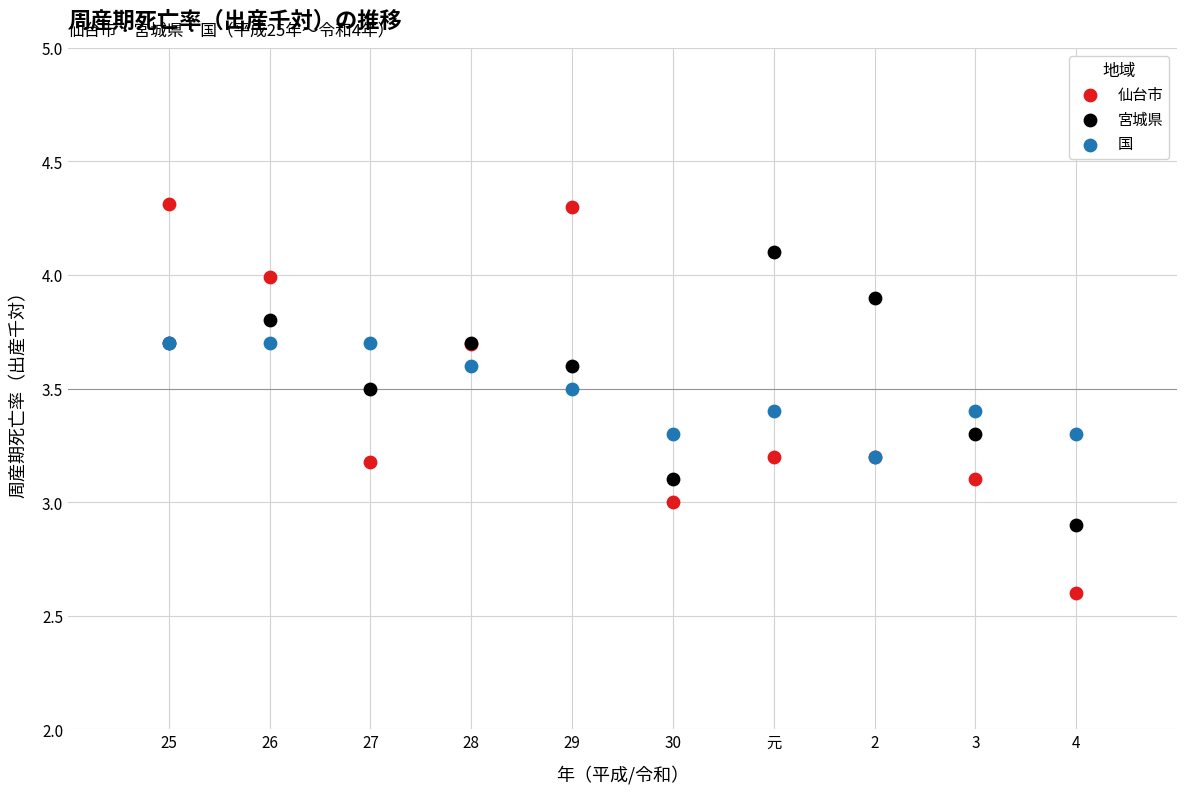

Which series has the widest spread of Y values?

仙台市